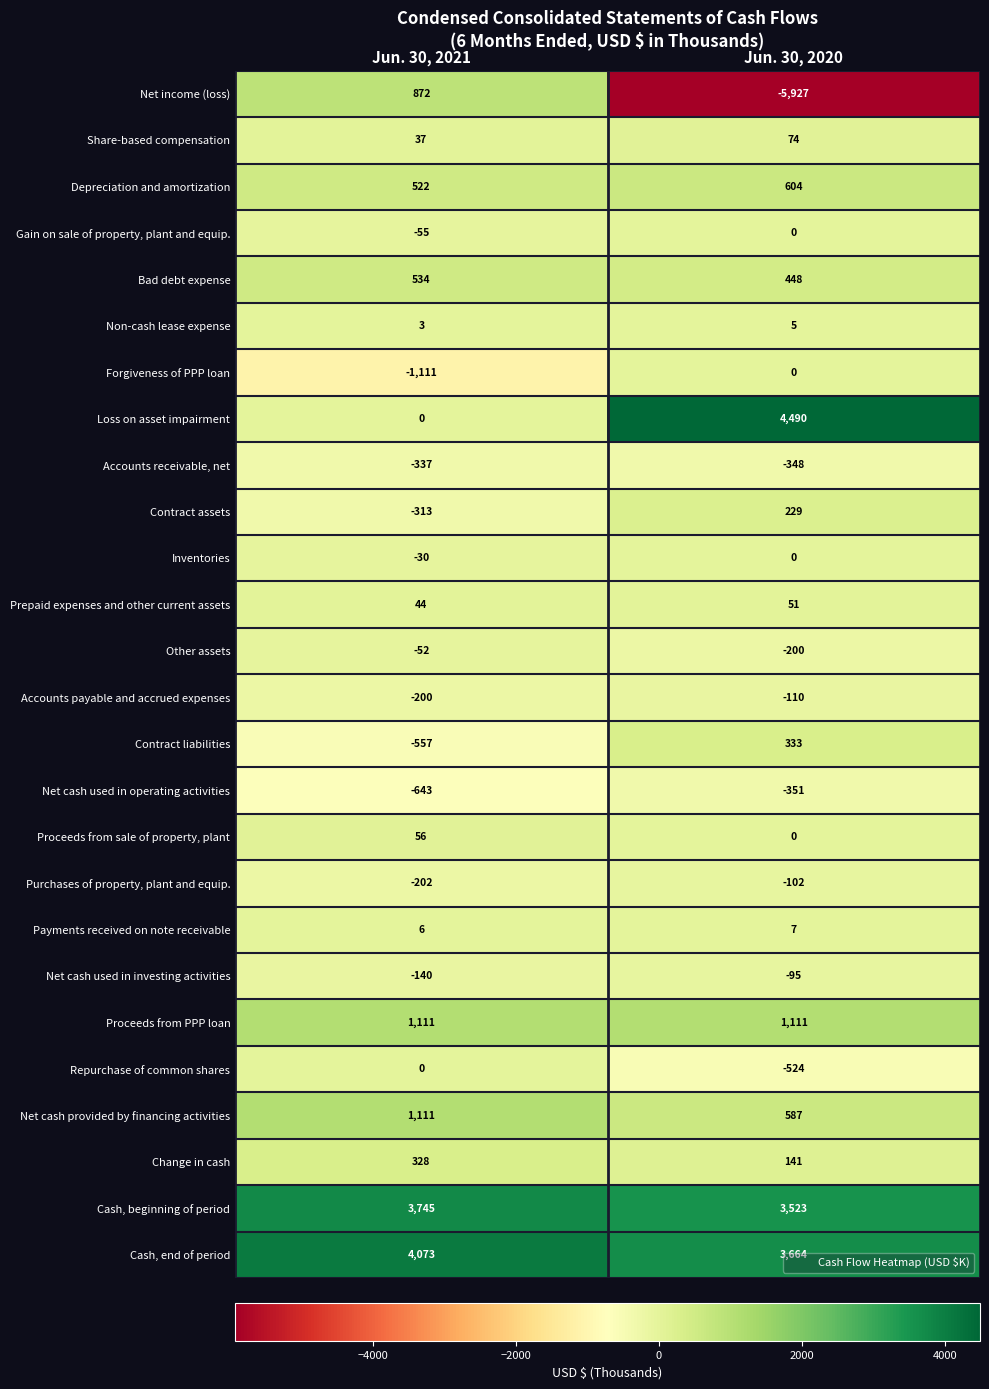

Which series has the largest range (max minus min)?

Net income (loss)